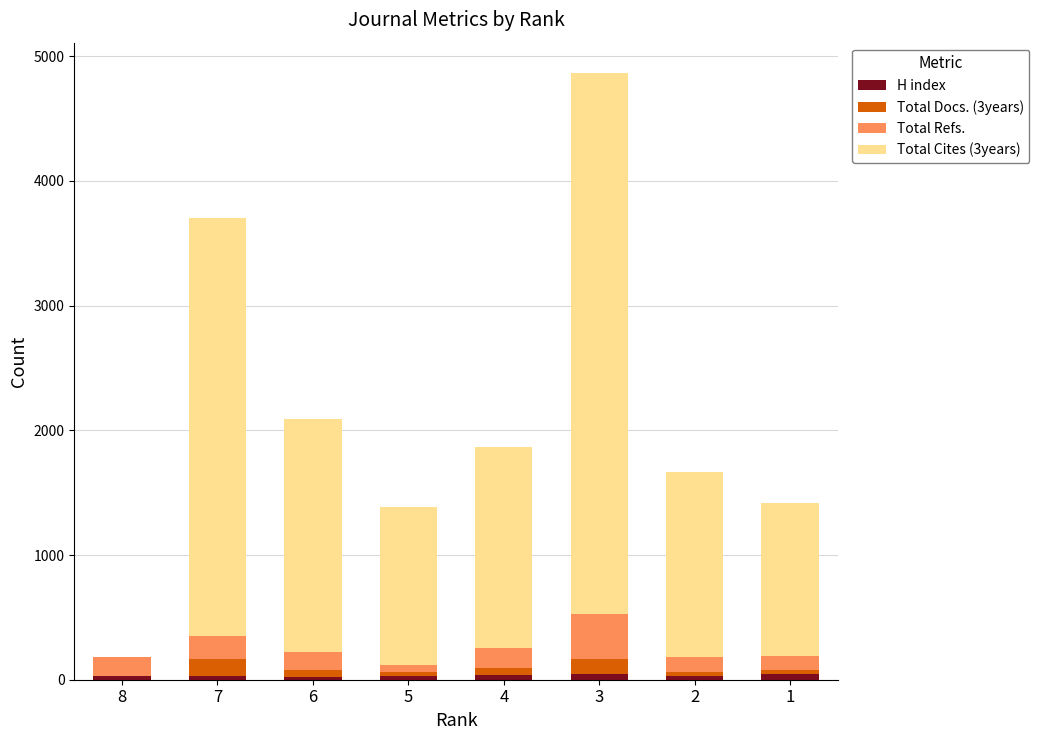

At which category is the sum across all series the highest?

3